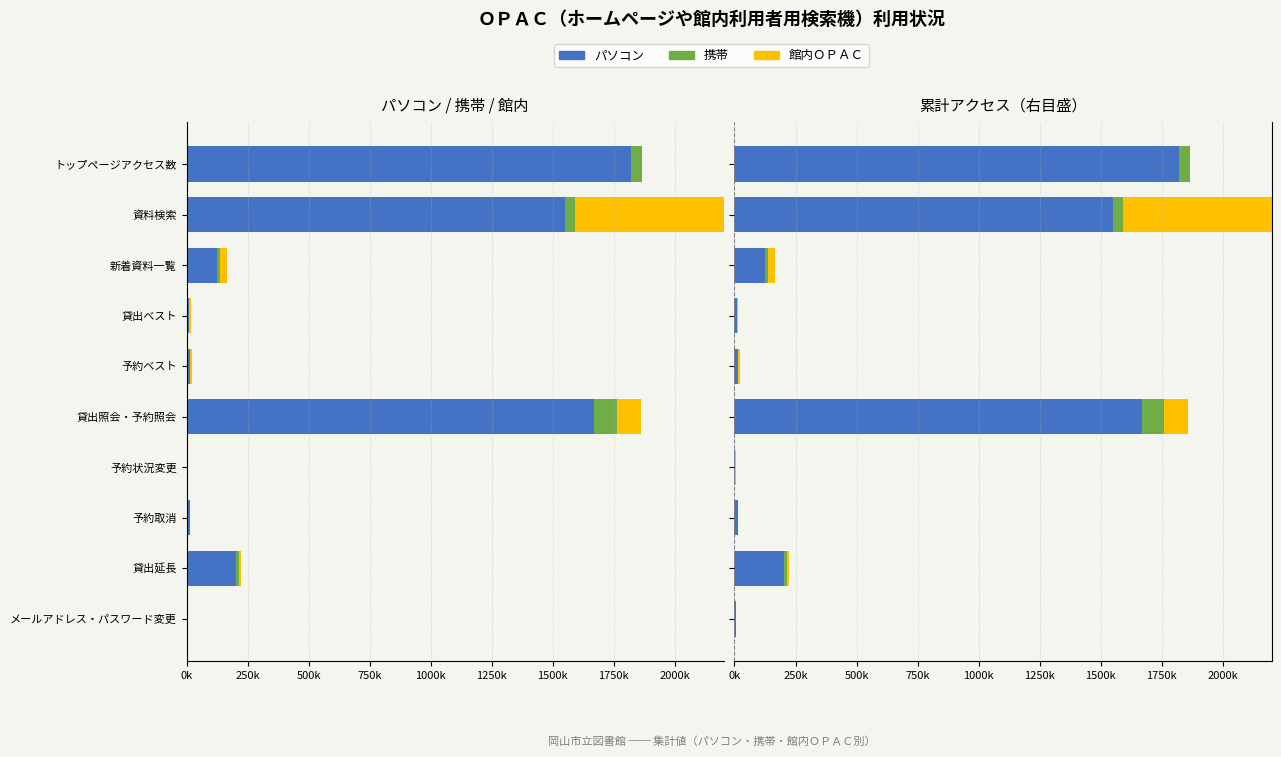

What is the sum of all 携帯 values?

201533